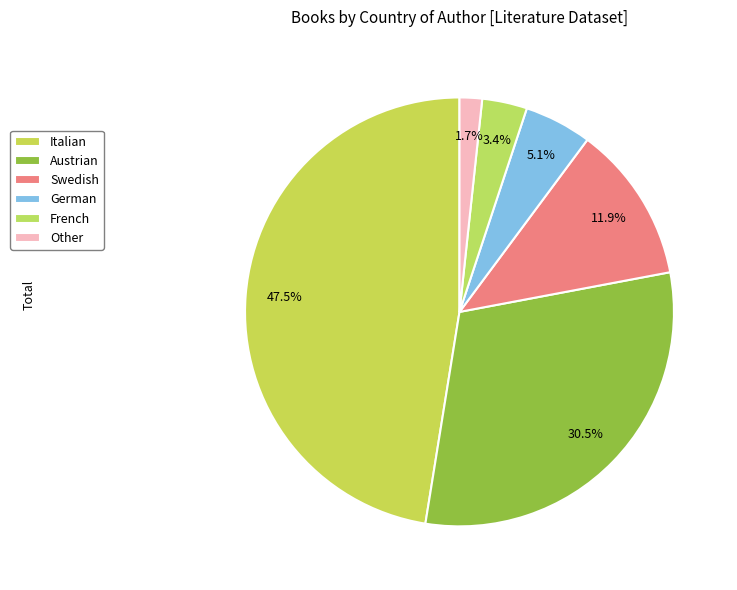

Approximately how many times larger is the value at French compared to Austrian?

0.1